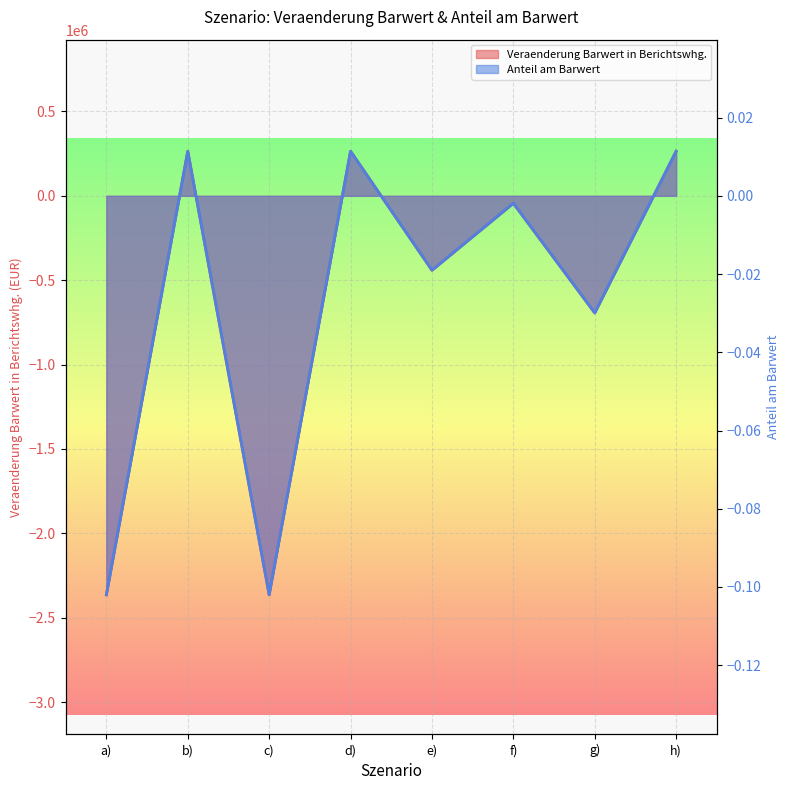

Rank the series at e) from highest to lowest value.

Anteil am Barwert, Veraenderung Barwert in Berichtswhg.